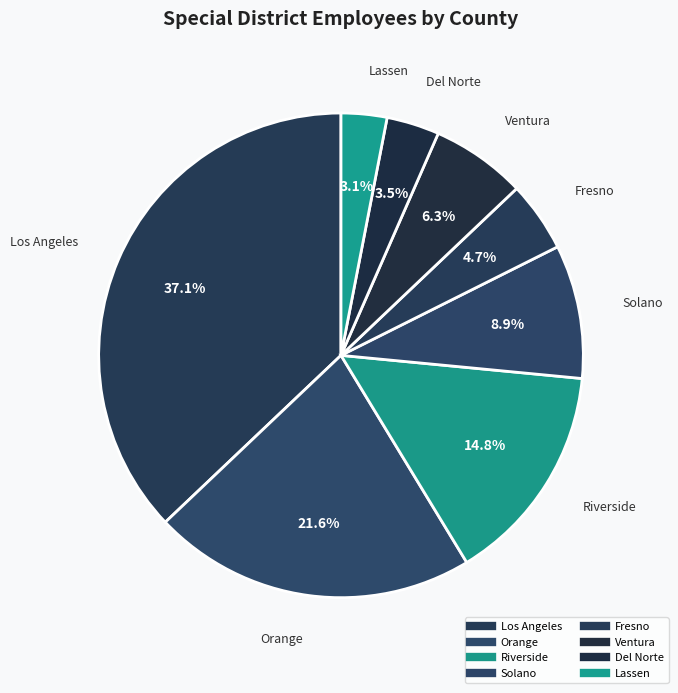

To the nearest percent, what portion does Solano represent?

9%